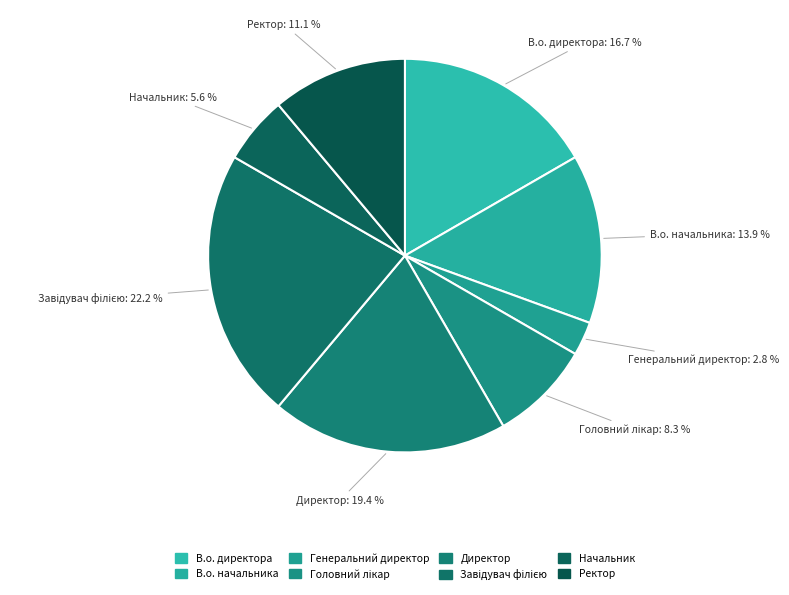

How many segments does this pie chart have?

8